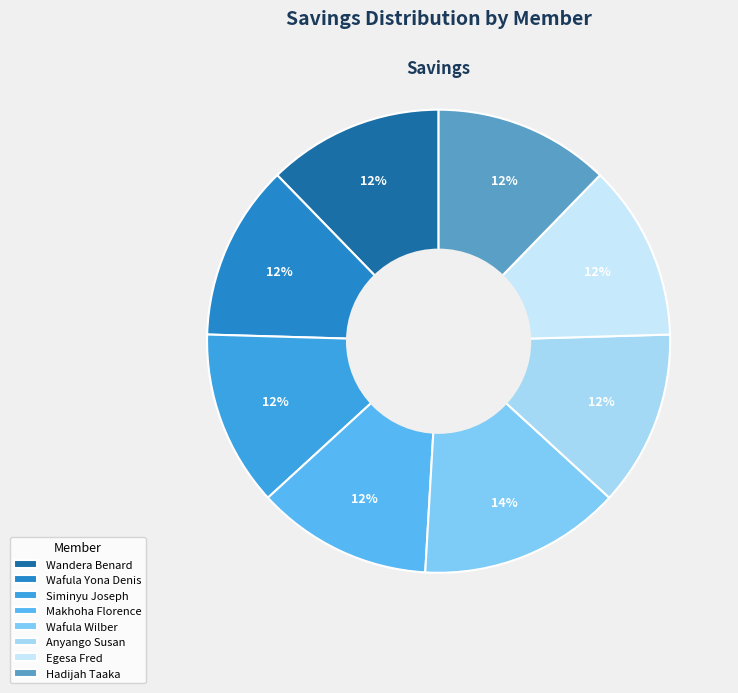

Which category has the biggest portion of the pie?

Wafula Wilber